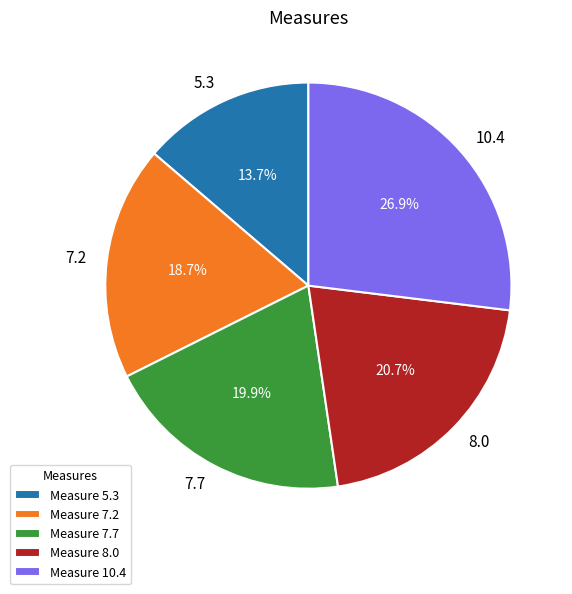

Rank the categories by value from lowest to highest.

5.3, 7.2, 7.7, 8.0, 10.4